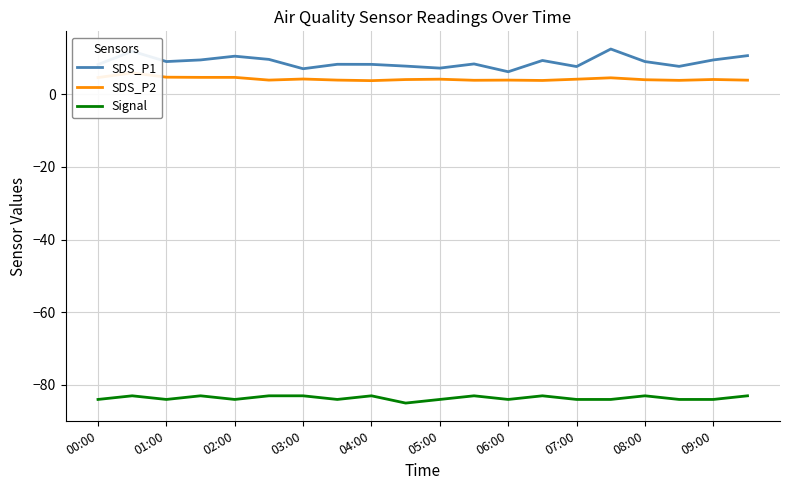

In Signal, how many points are lower than both neighbors (excluding endpoints)?

5